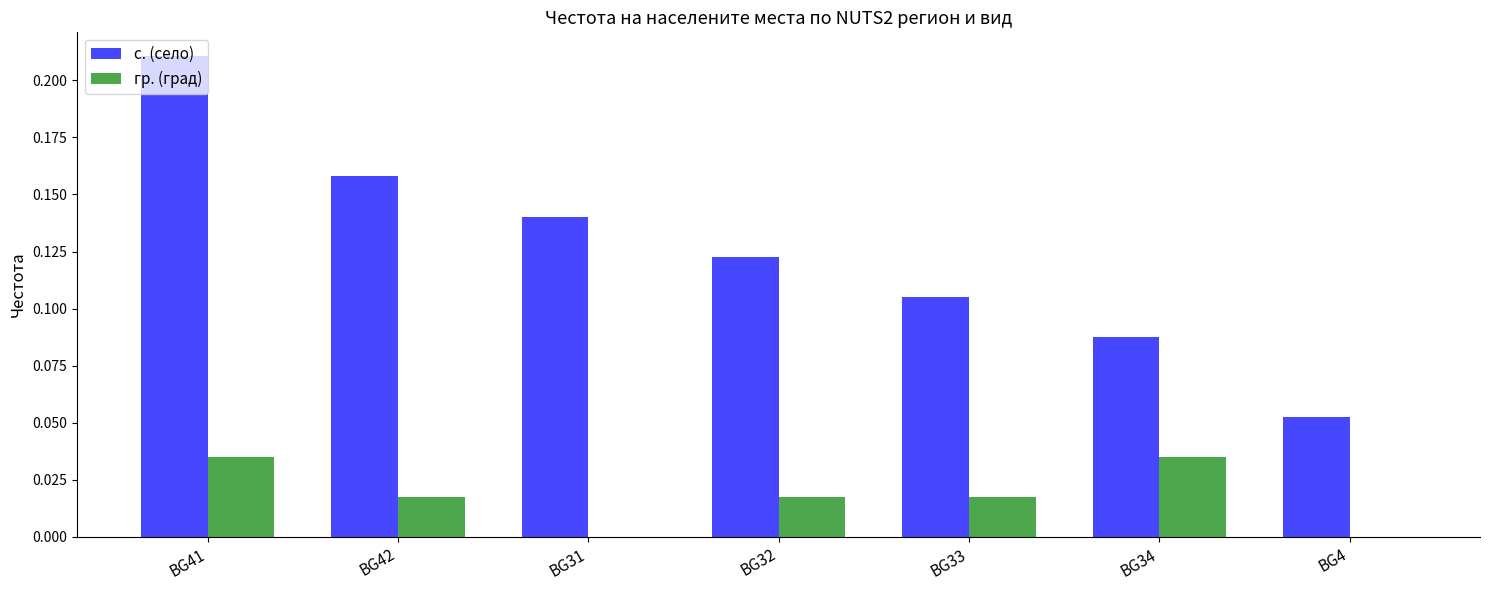

What are all the series names shown in the legend?

с. (село), гр. (град)